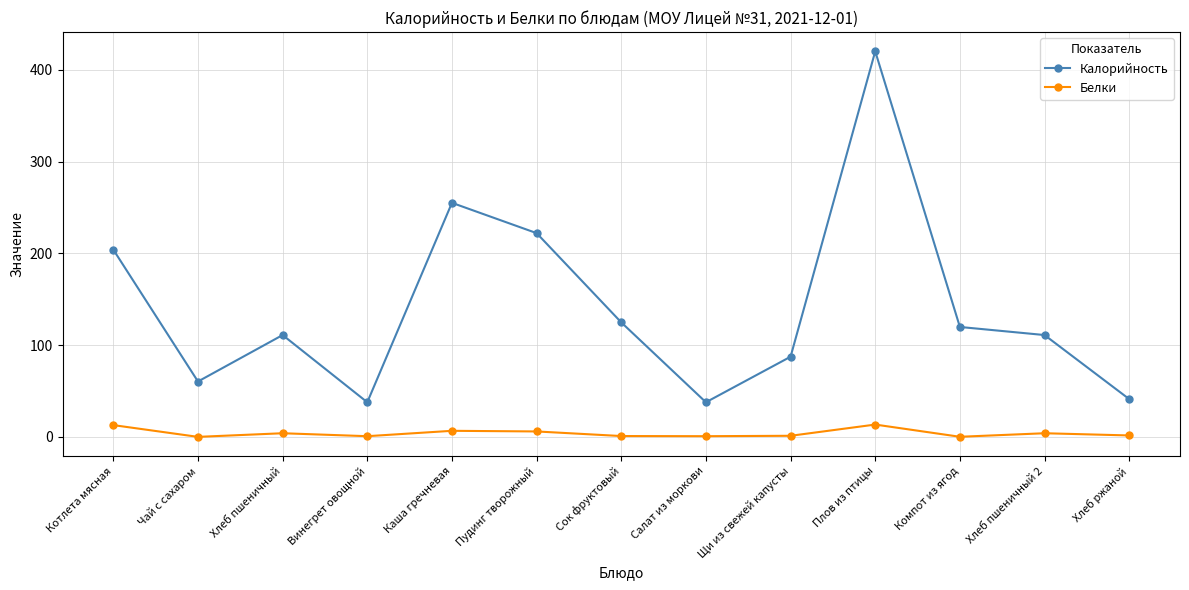

Which series has the largest total across all categories?

Калорийность